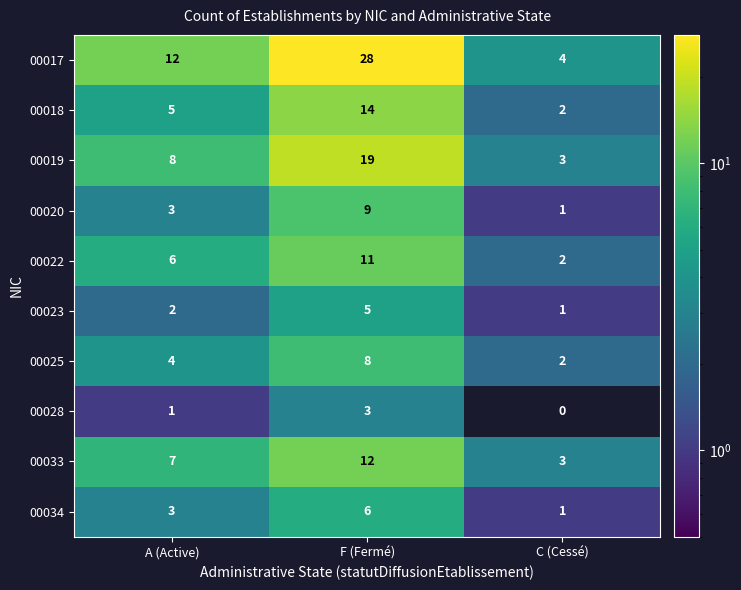

What is the total value across all series at A (Active)?

51